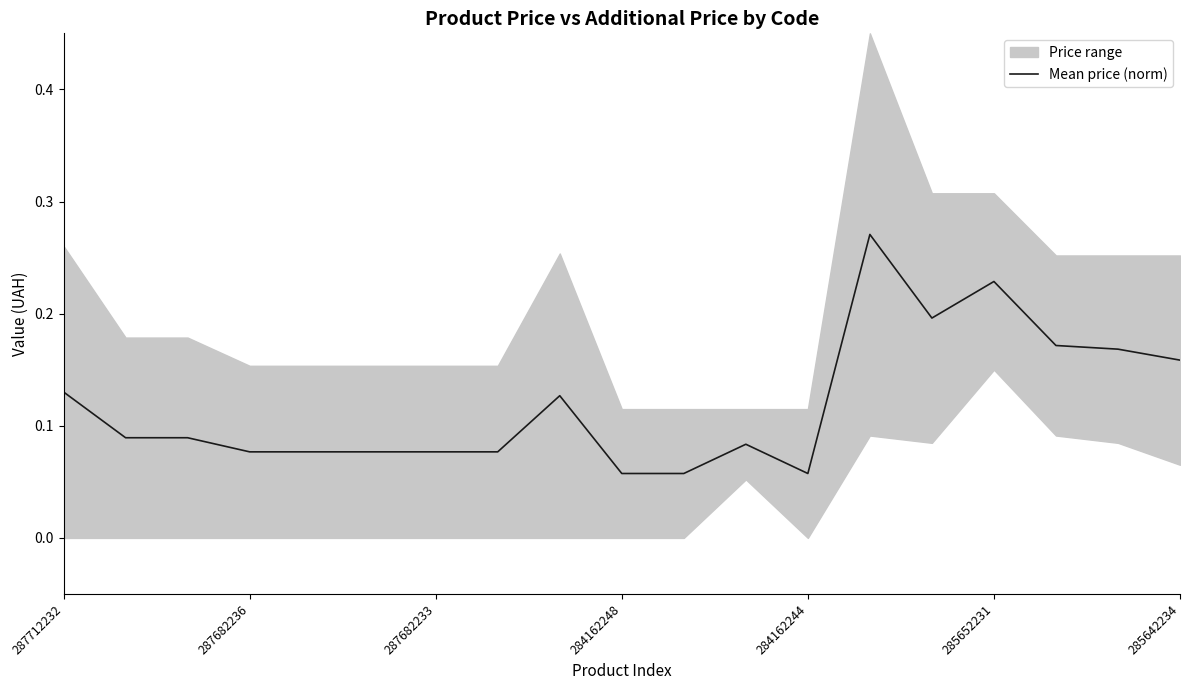

Which has a higher value, 10 or 12?

10